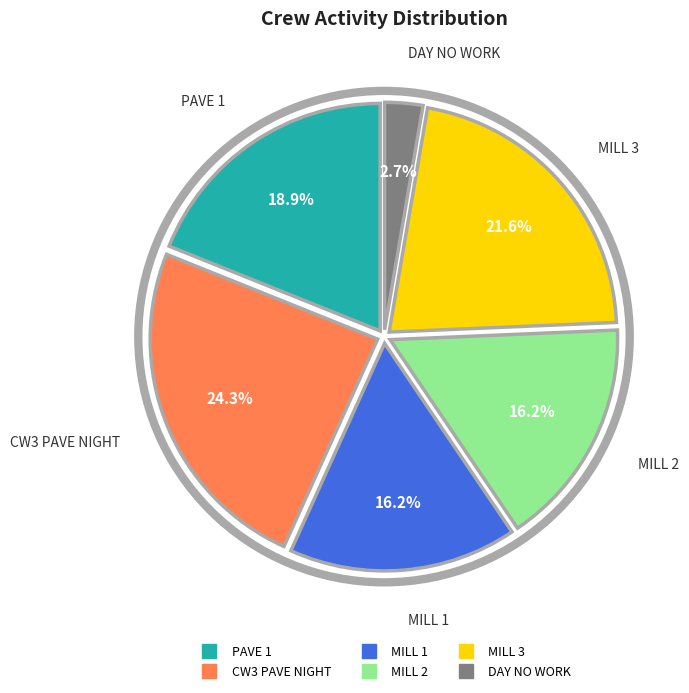

Is it true that MILL 2 is 16% of the pie?

True